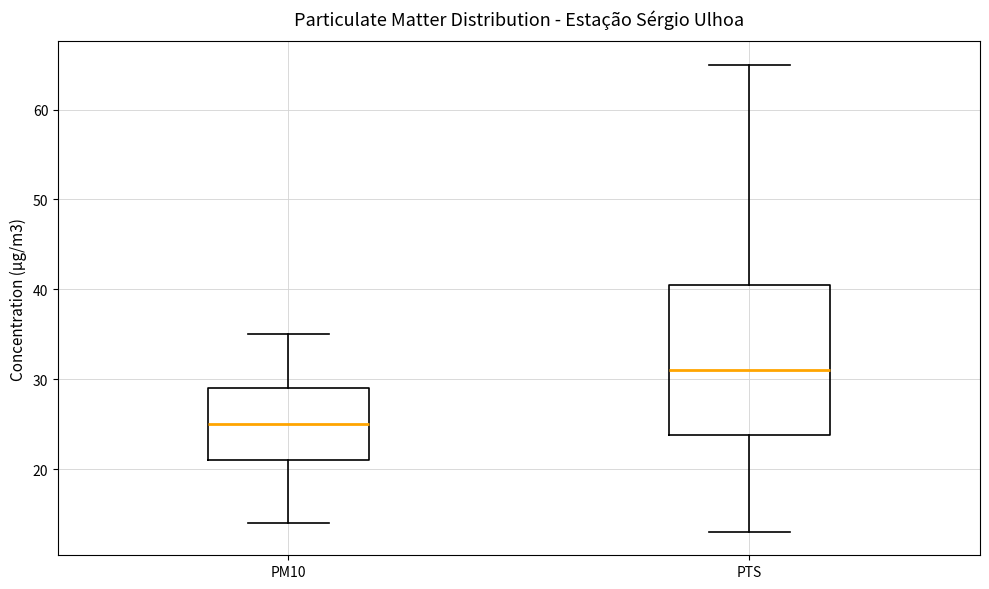

Reading left to right, read every box against the y-axis: the position of its median line, the range the box covers, and the ends of its whiskers. The values are not printed on the chart, so give them approximately, as read against the axis.

PM10: median 25, box 21 to 29, whiskers 14 to 35
PTS: median 31, box 24 to 41, whiskers 13 to 65